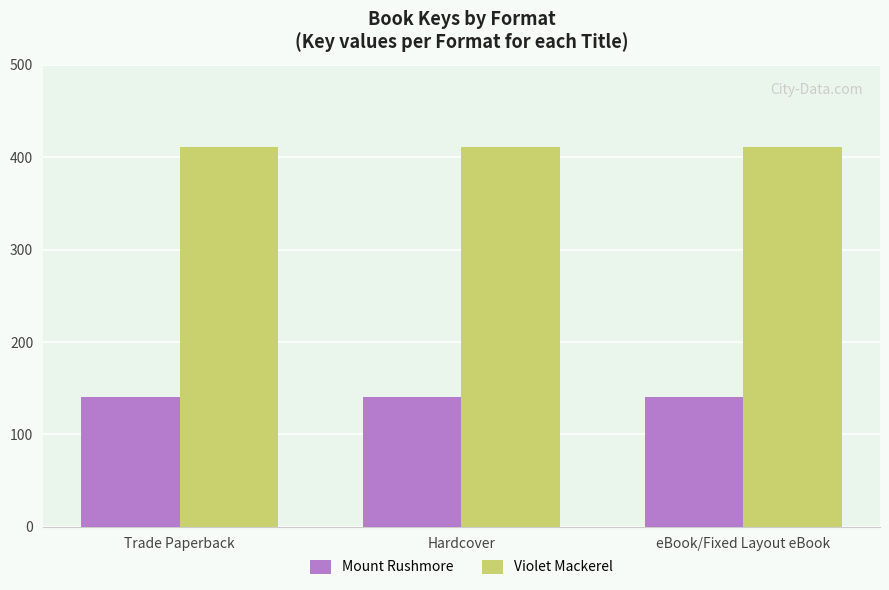

What are all the series names shown in the legend?

Mount Rushmore, Violet Mackerel